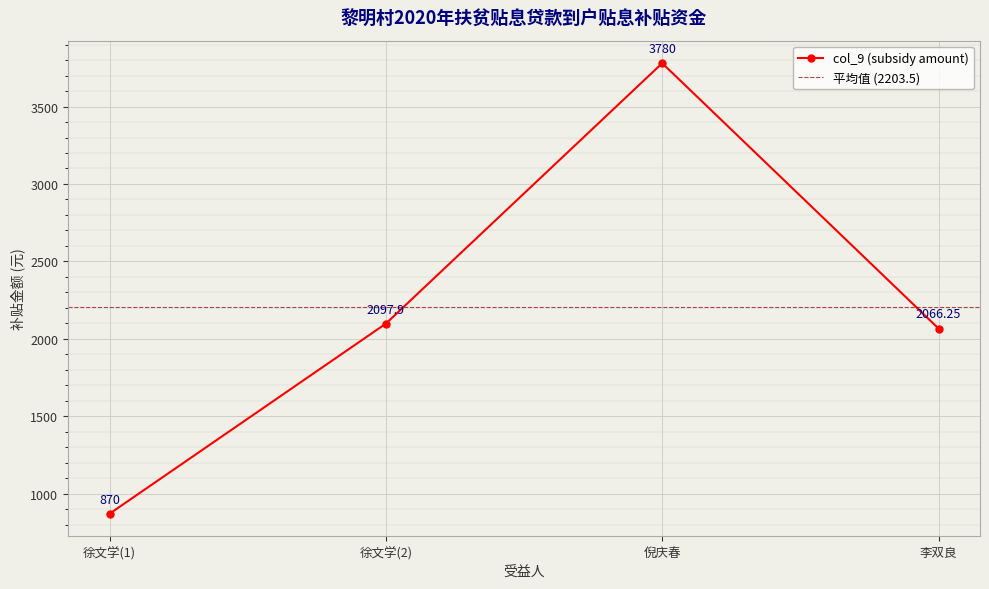

What is the smallest value displayed?

870.0